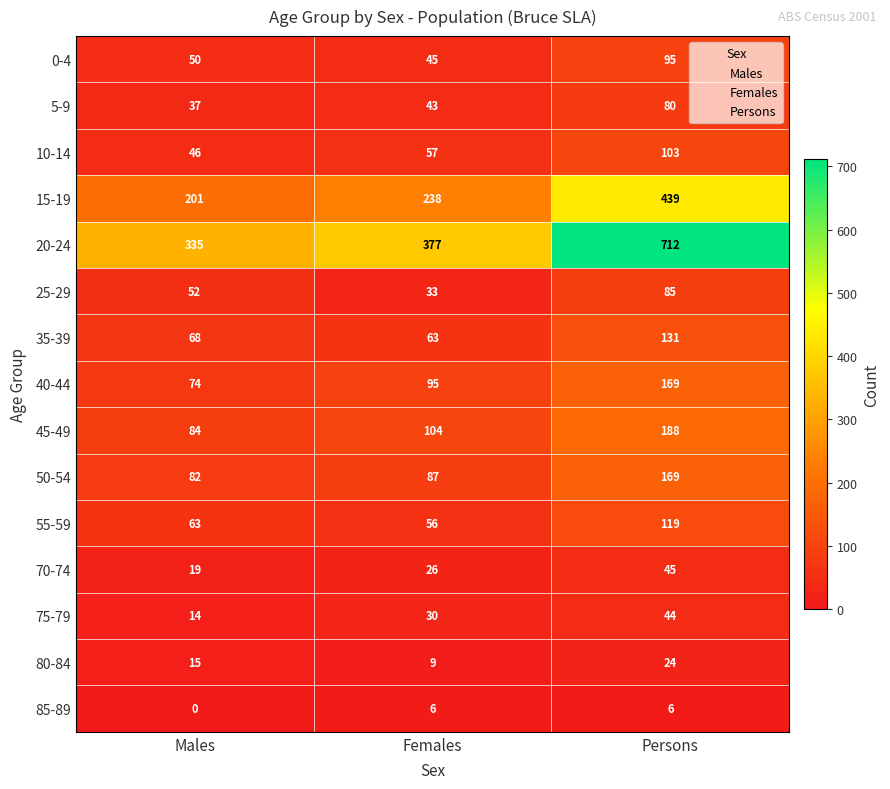

Is it true that 80-84 equals 15 at Females?

False